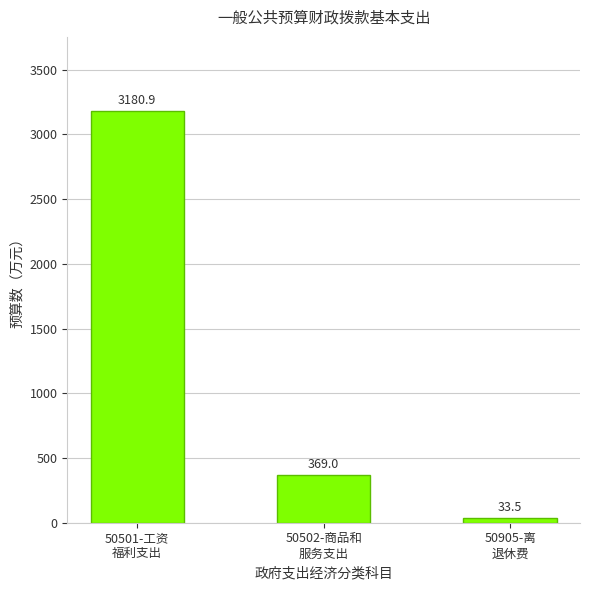

What is the difference between the maximum and minimum values?

3147.3